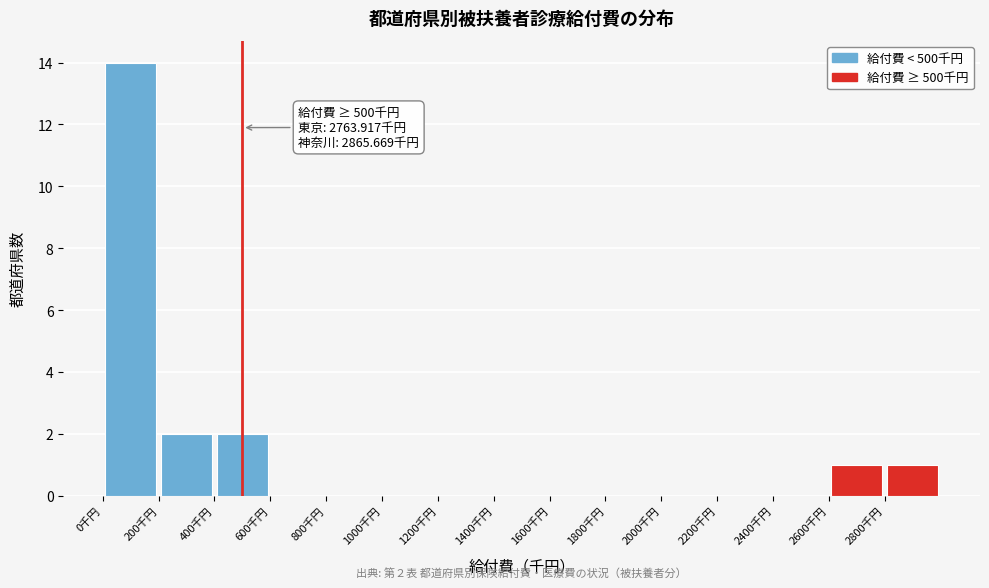

Over which range of the x-axis is the bar tallest?

0 to 200